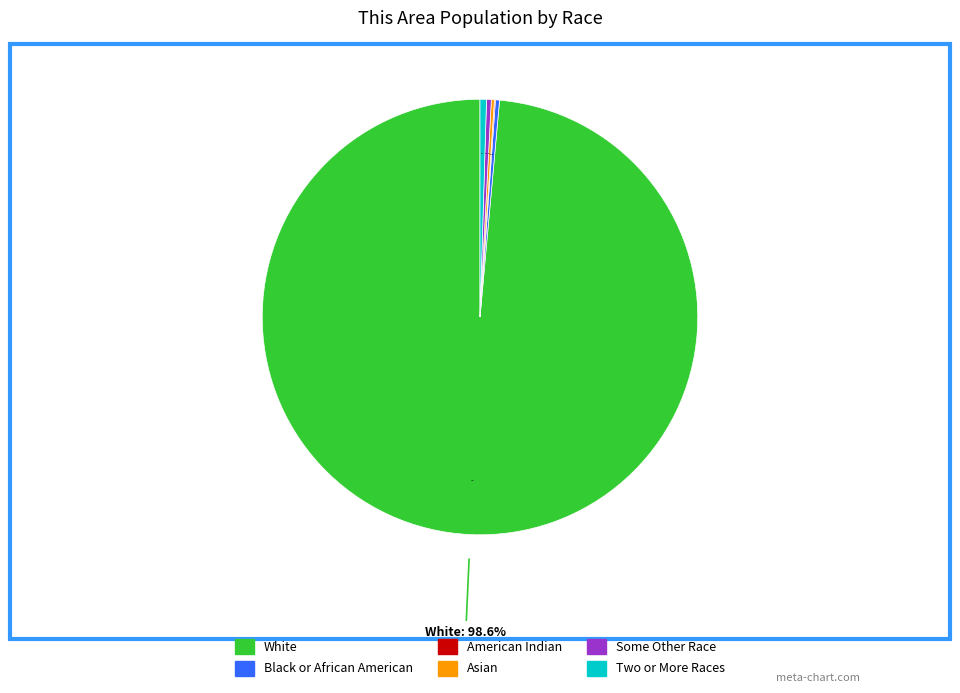

To the nearest percent, what is the difference between the largest and smallest slice percentages?

98%